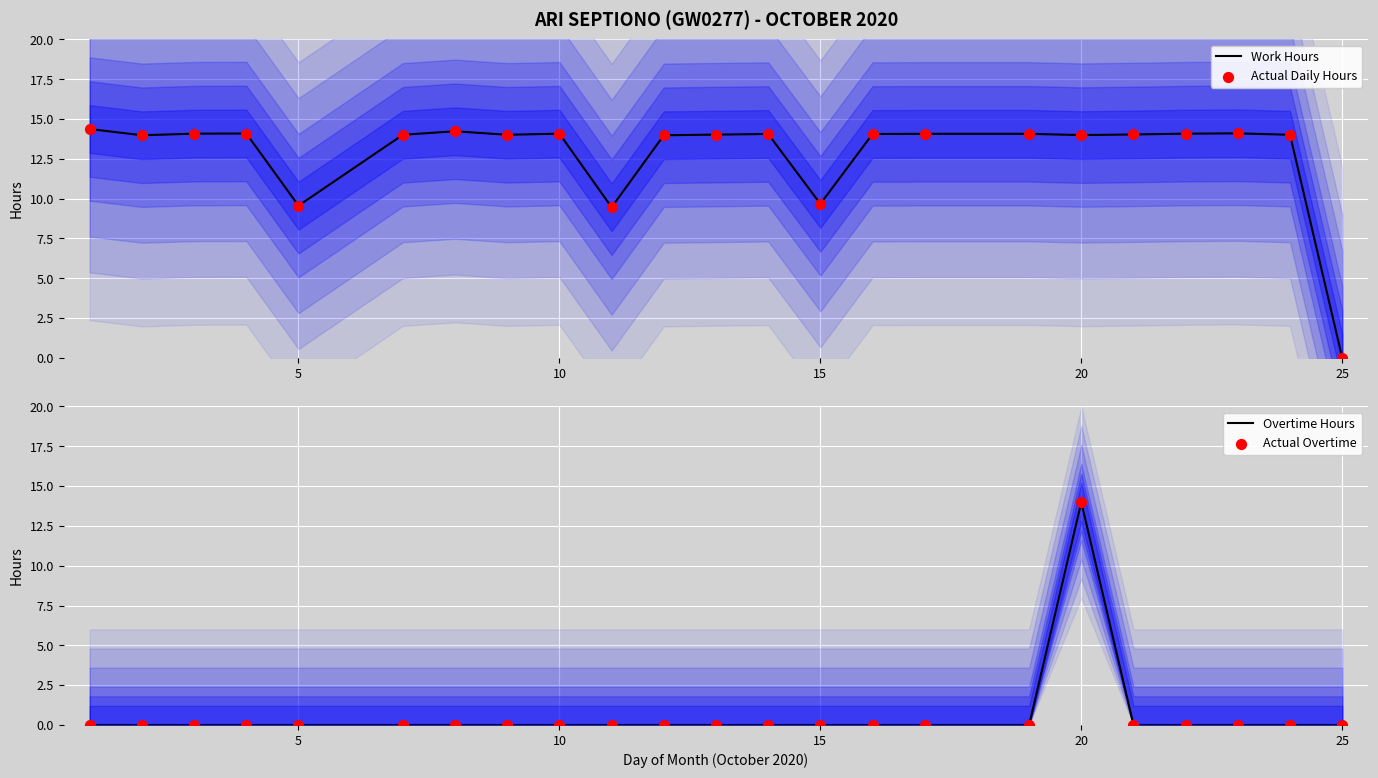

At how many categories does at least one series exceed 7?

22